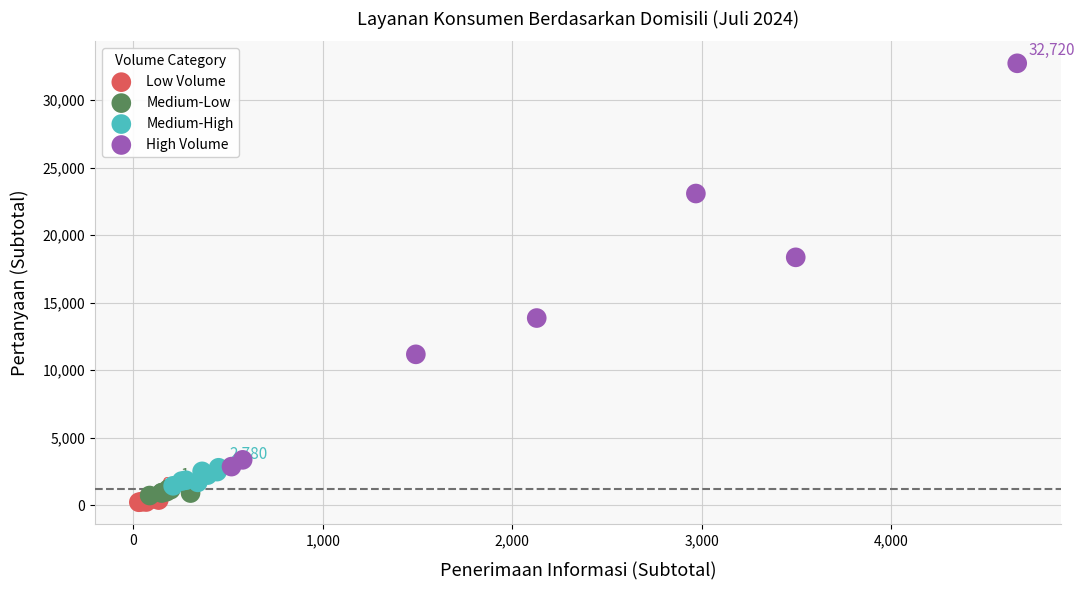

Which series reaches the minimum Y coordinate?

Low Volume